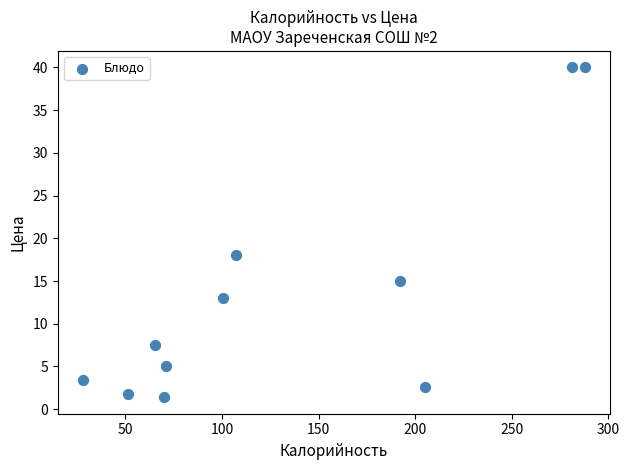

What is the range of X values (max minus min)?

260.0